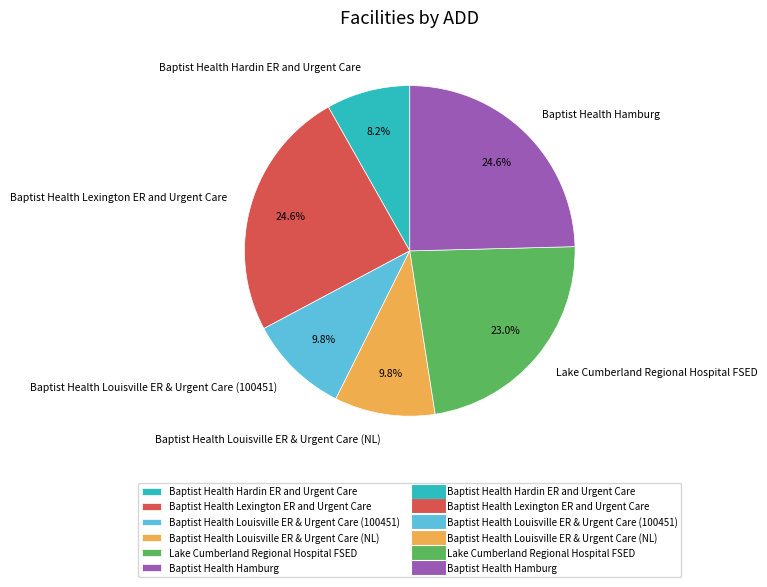

To the nearest percent, what percentage of the pie is Lake Cumberland Regional Hospital FSED?

23%